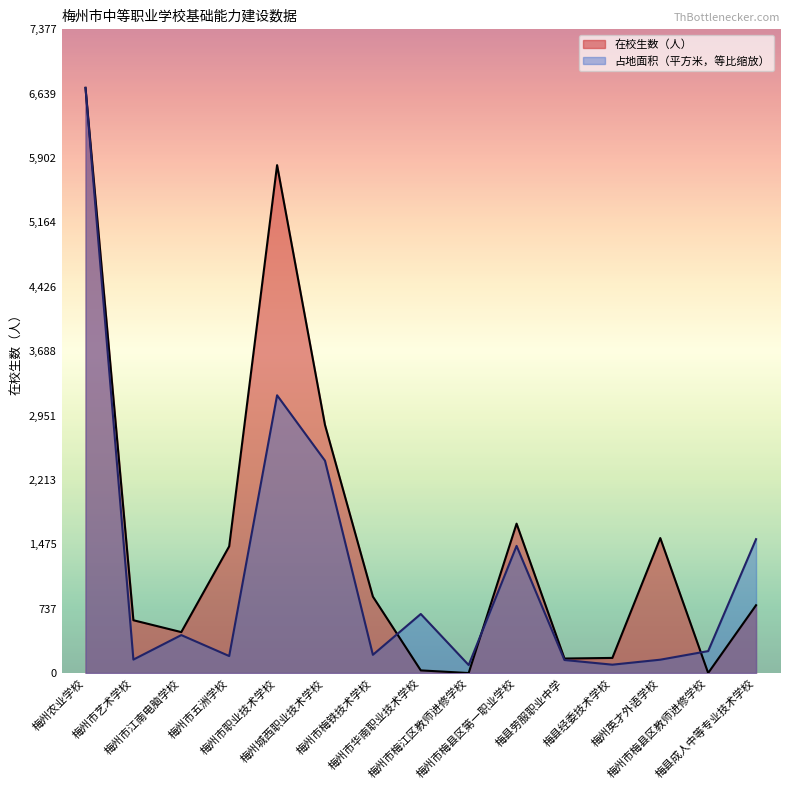

What is the total value across all series at 梅州市梅江区教师进修学校?

91.5